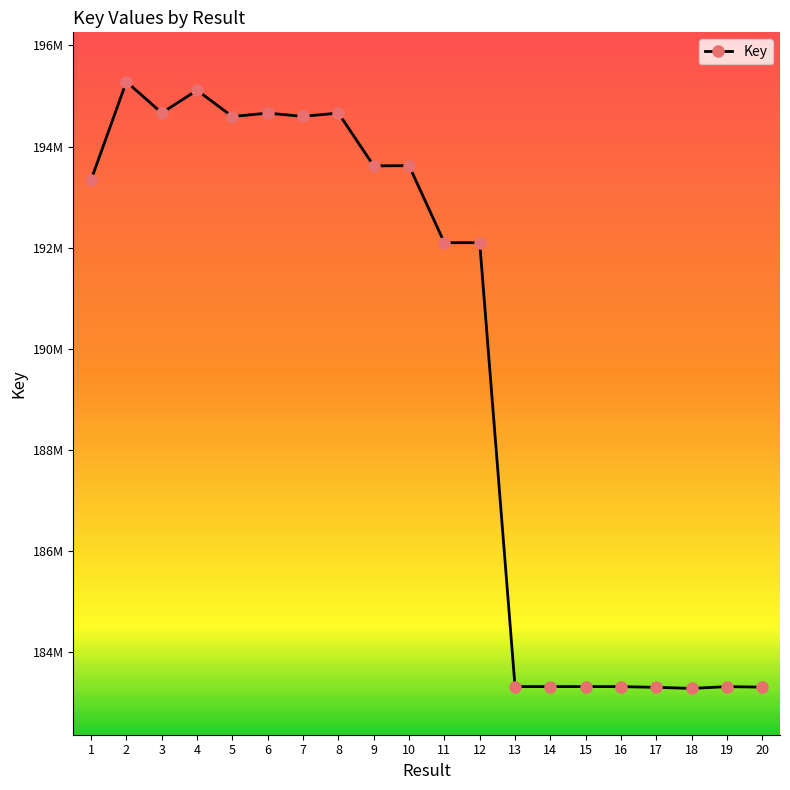

Reading left to right, what are all the values shown in this chart?

1=193340386	2=195283666	3=194665606	4=195114189	5=194593993	6=194662414	7=194596821	8=194663845	9=193618914	10=193622296	11=192098333	12=192098278	13=183315865	14=183315800	15=183316045	16=183315298	17=183301344	18=183280366	19=183315037	20=183305564